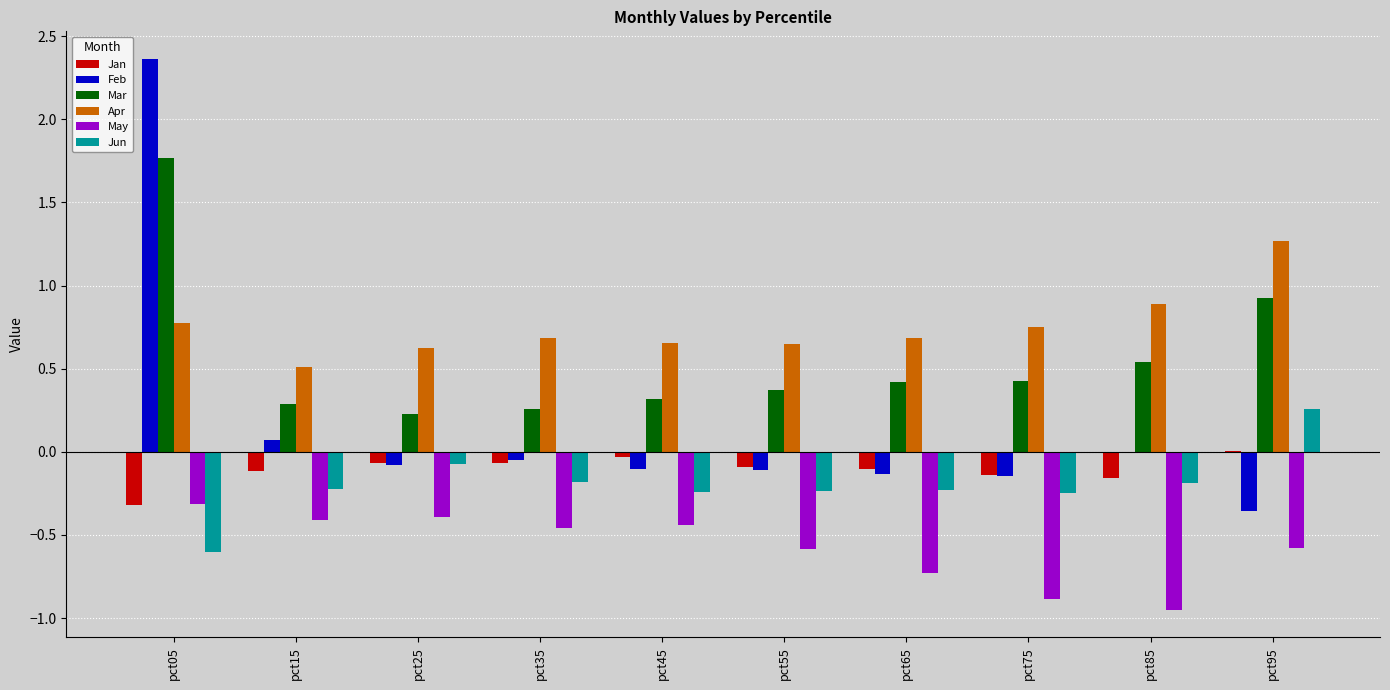

Where is Feb nearest to the value 1?

pct15